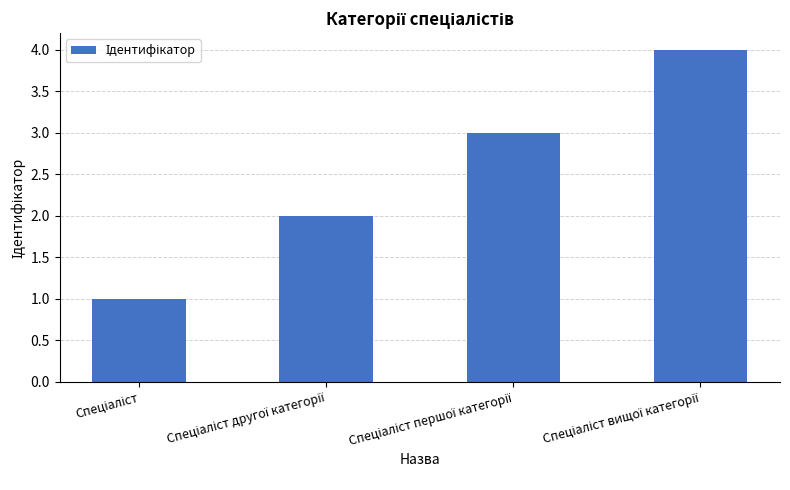

How many bars are there in total?

4